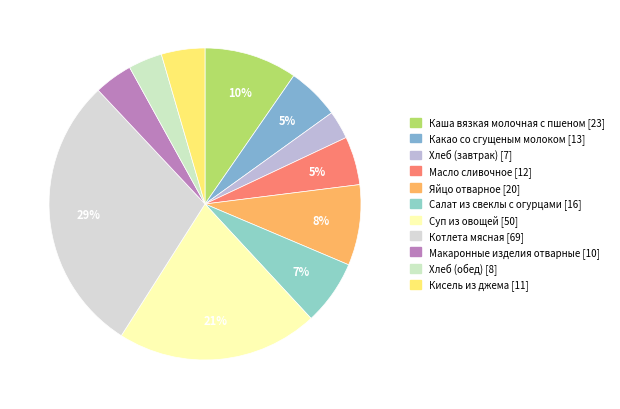

Rank the categories by value from lowest to highest.

Хлеб (завтрак), Хлеб (обед), Макаронные изделия отварные, Кисель из джема, Масло сливочное, Какао со сгущеным молоком, Салат из свеклы с огурцами, Яйцо отварное, Каша вязкая молочная с пшеном, Суп из овощей, Котлета мясная